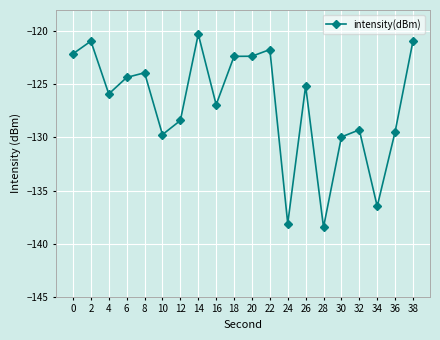

How many values are below -125?

11